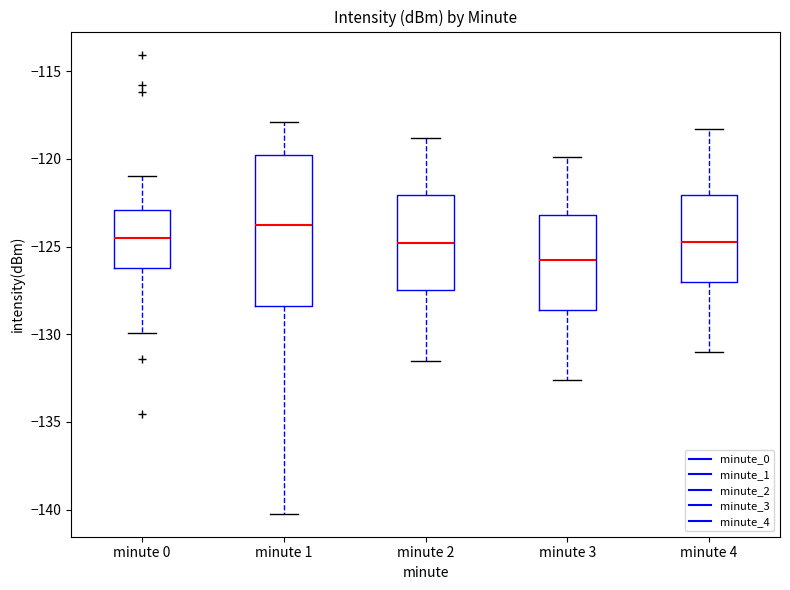

Which box's median line is the highest?

minute 1